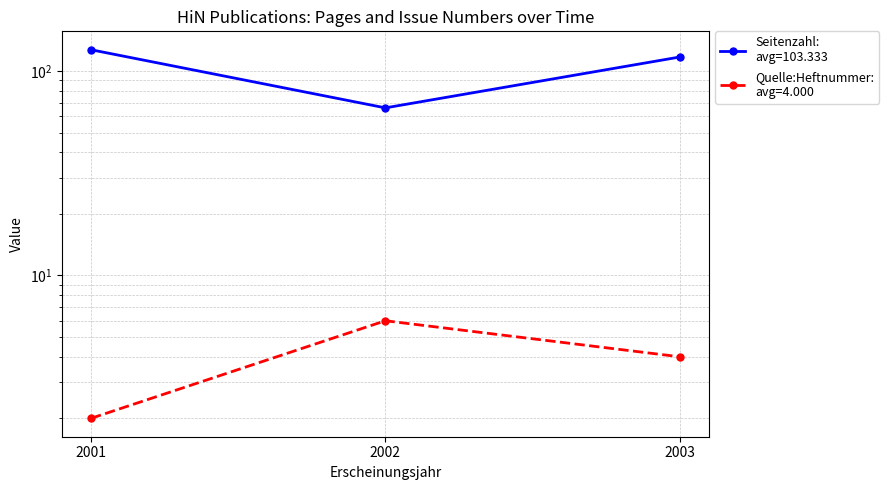

Which category has the lowest value in the Seitenzahl series?

2002